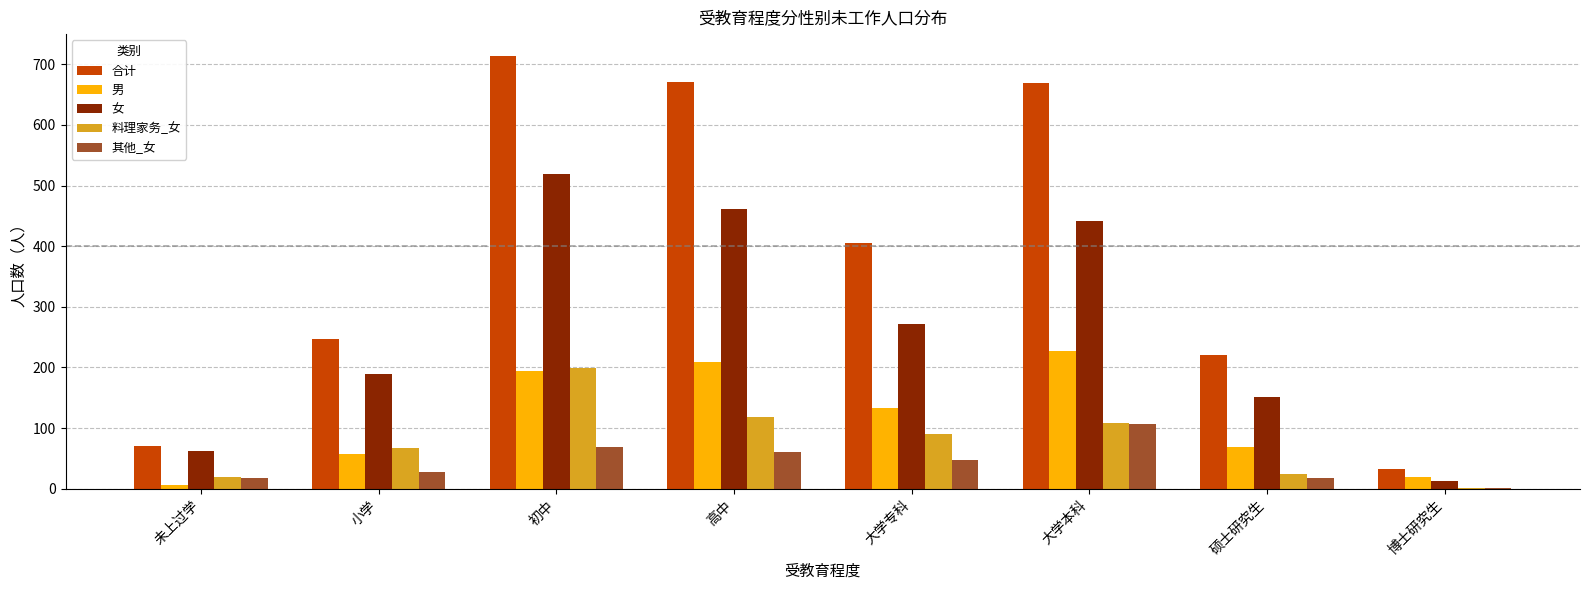

What is the approximate value of 料理家务_女 at 未上过学, to the nearest 5?

20